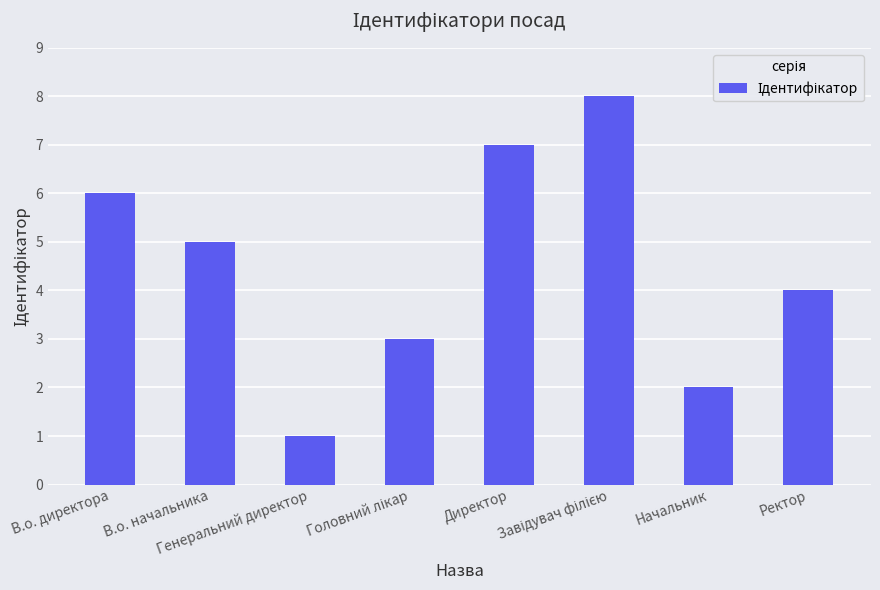

Reading left to right, extract all data points from this chart.

6	5	1	3	7	8	2	4